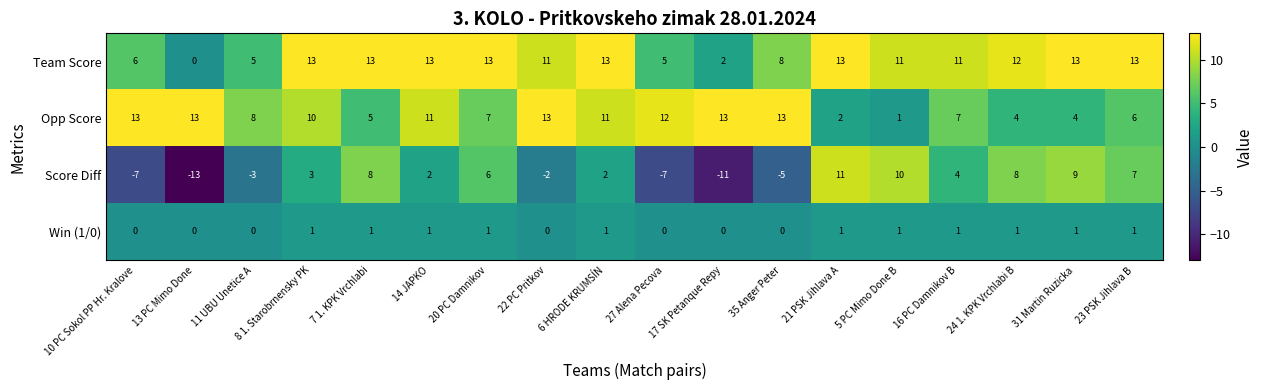

Which series has the largest range (max minus min)?

Score Diff